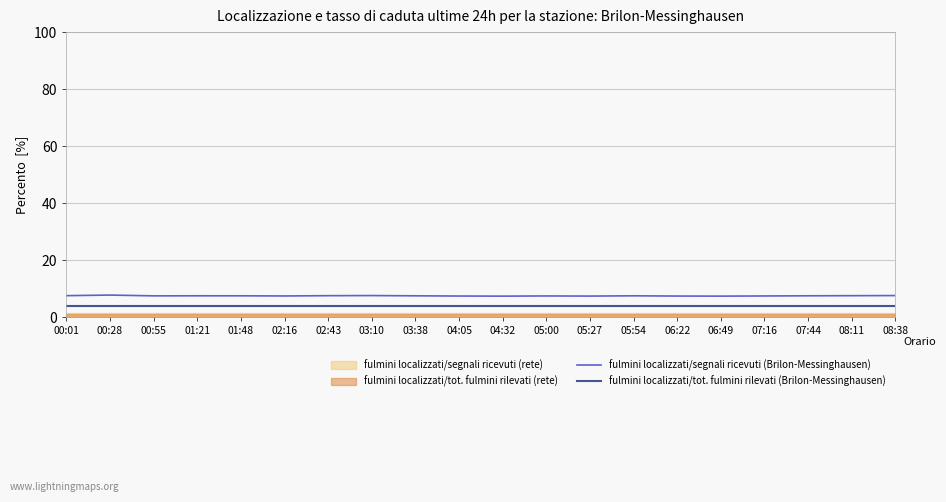

Reading left to right, transcribe all the data shown in this chart.

fulmini localizzati/segnali ricevuti (Brilon-Messinghausen): 7.5	7.7	7.4	7.5	7.5	7.4	7.5	7.5	7.5	7.4	7.3	7.4	7.4	7.5	7.4	7.3	7.4	7.5	7.5	7.5
fulmini localizzati/tot. fulmini rilevati (Brilon-Messinghausen): 4.0	4.0	4.0	4.0	4.0	4.0	4.0	4.0	4.0	4.0	4.0	4.0	4.0	4.0	4.0	4.0	4.0	4.0	4.0	4.0